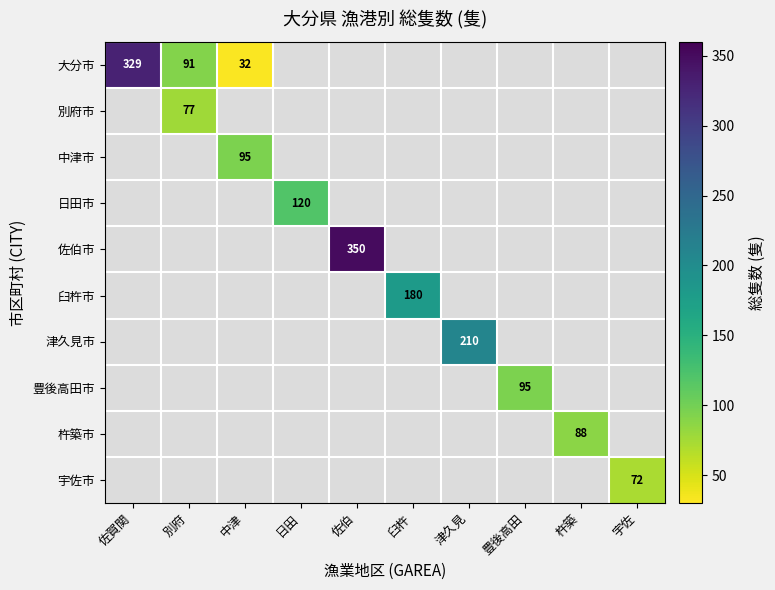

The 大分市 series shows 329 at 佐賀関. True or false?

True